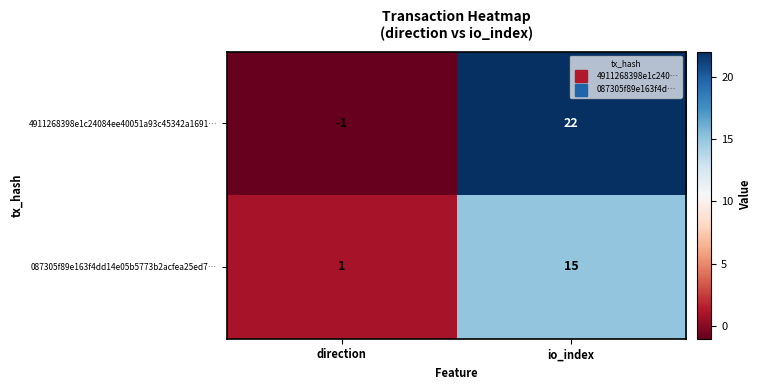

Rank the series by their average value, from highest to lowest.

4911268398e1c24084ee40051a93c45342a1691…, 087305f89e163f4dd14e05b5773b2acfea25ed7…